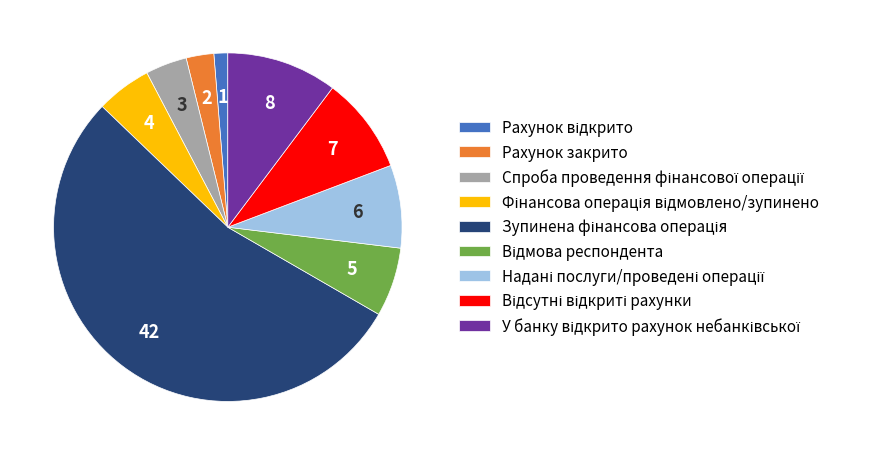

Is there any slice that represents more than half of the pie?

Yes